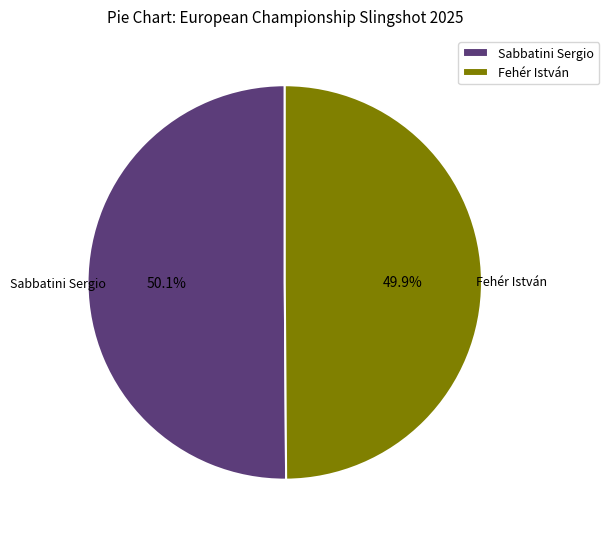

How many segments does this pie chart have?

2